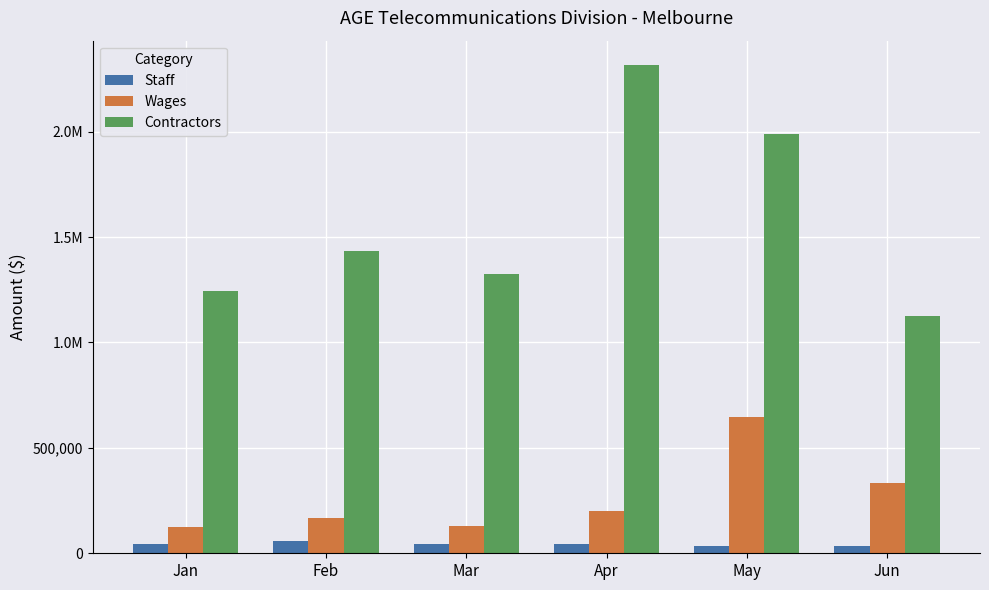

What are all the series names shown in the legend?

Staff, Wages, Contractors